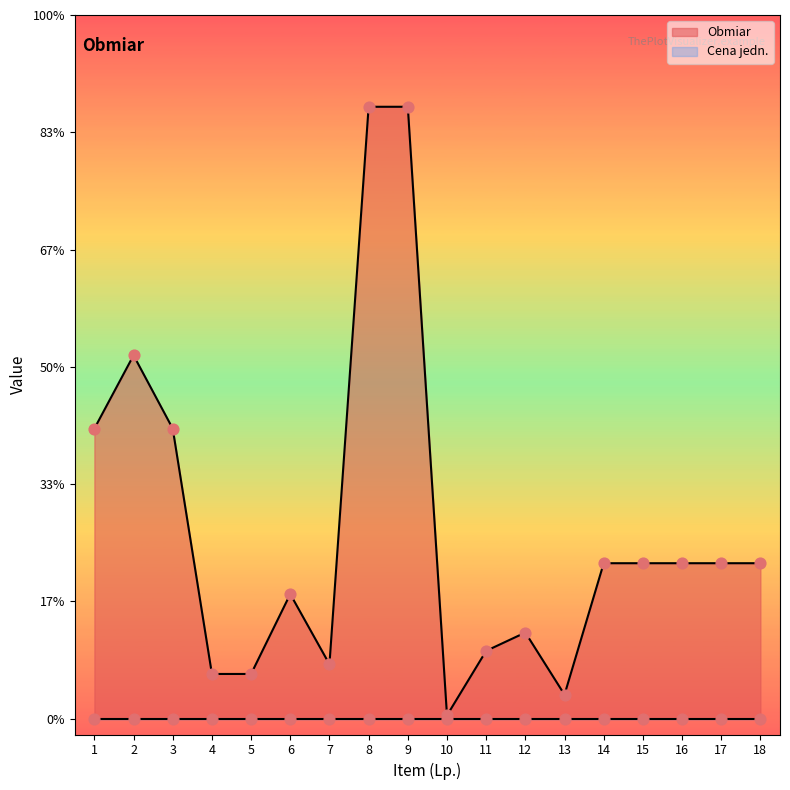

Between 4 and 1, which is larger?

1